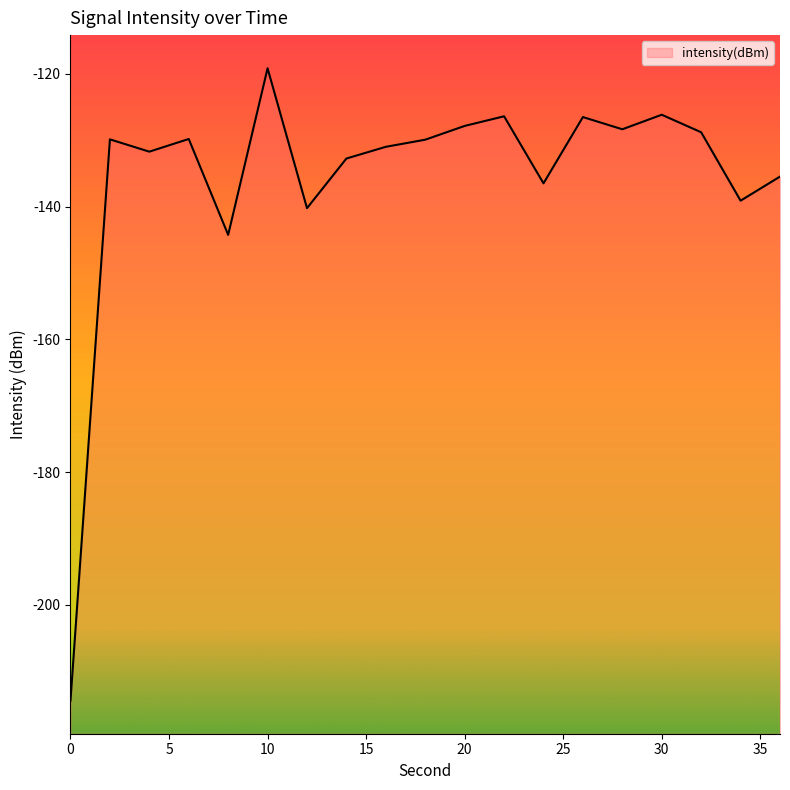

What is the approximate value at 32?

-128.8